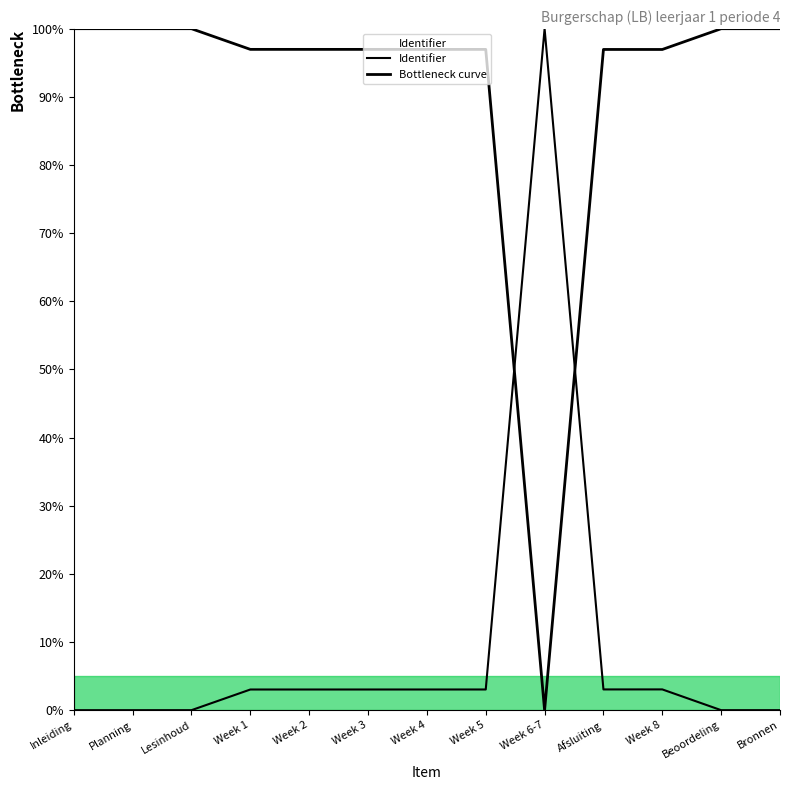

The value at Afsluiting is 3.0. True or false?

True